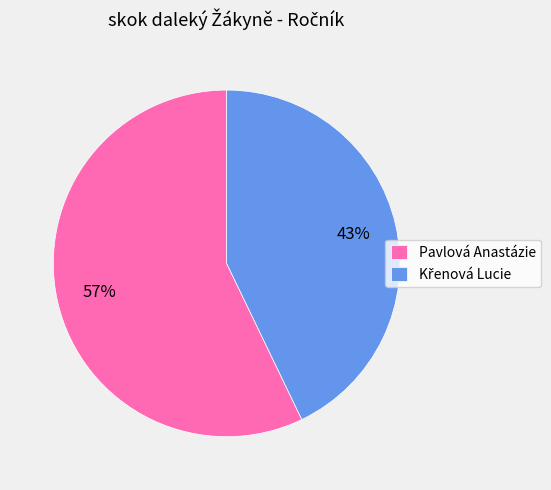

Is there a majority slice in this chart?

Yes